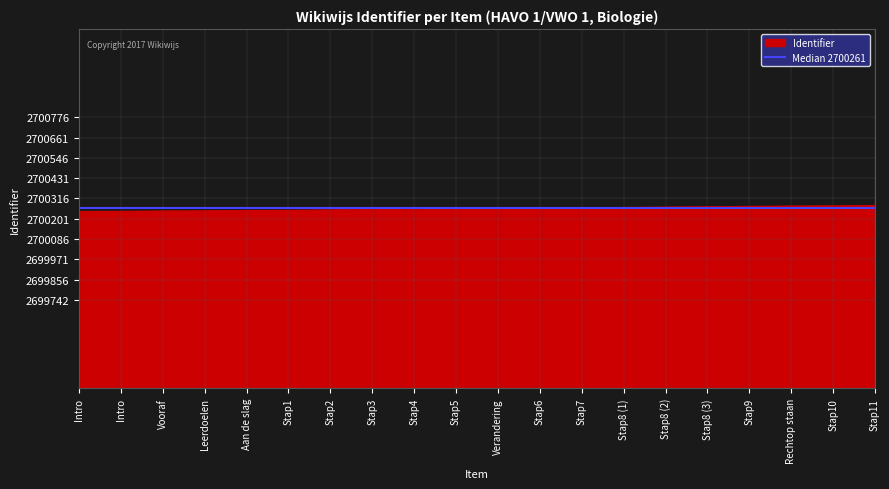

True or false: there are more than 0 points higher than both neighbors.

False